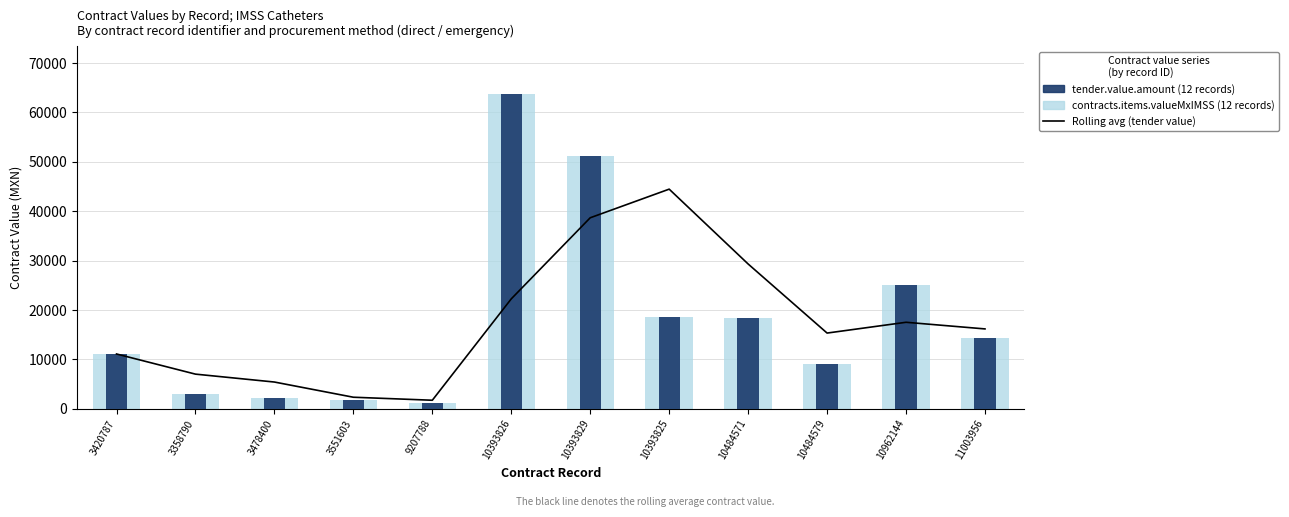

The Rolling avg (tender value) series shows 9763.2 at 3478400. True or false?

False